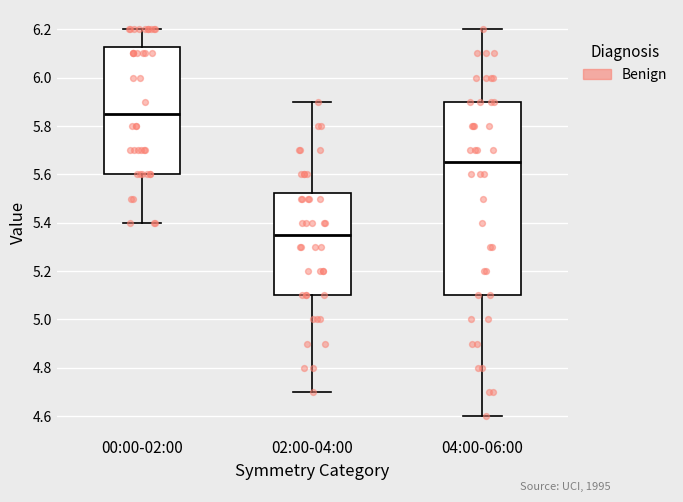

Where does the median line of the box for 02:00-04:00 sit on the y-axis? The values are not printed on the chart, so give them approximately, as read against the axis.

5.36